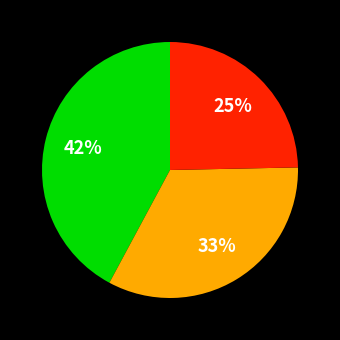

To the nearest percent, what is the average slice percentage?

33%